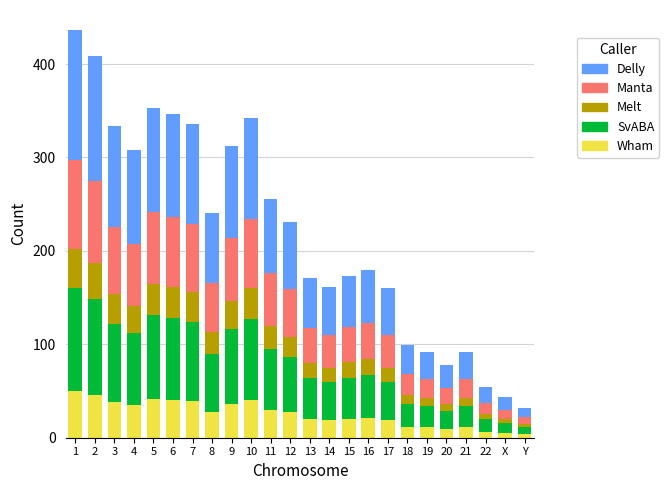

What is the sum of the Wham values at 18 and 13?

31